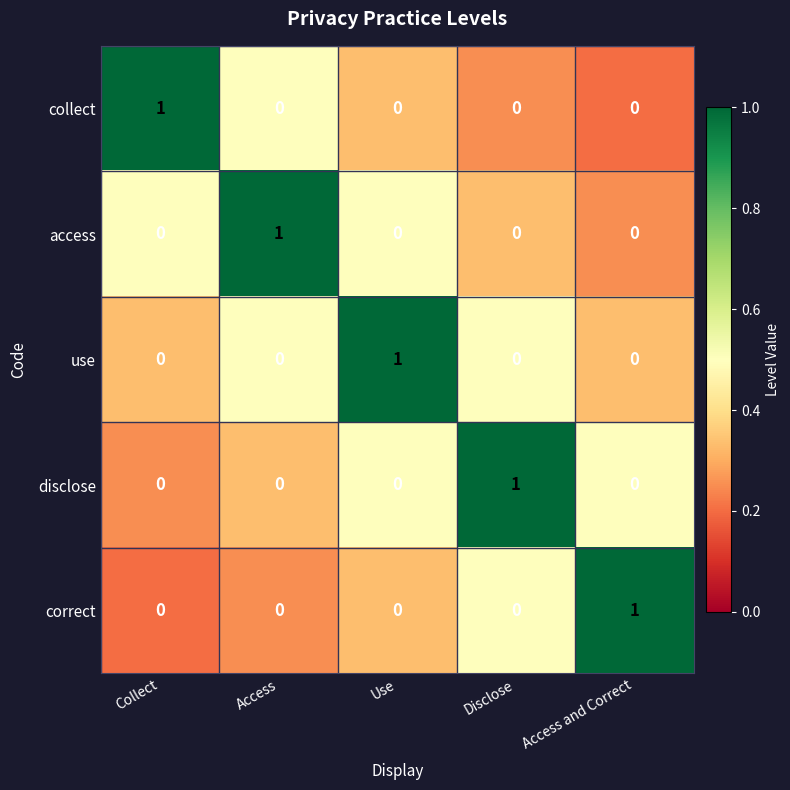

At how many categories does at least one series exceed 0?

5